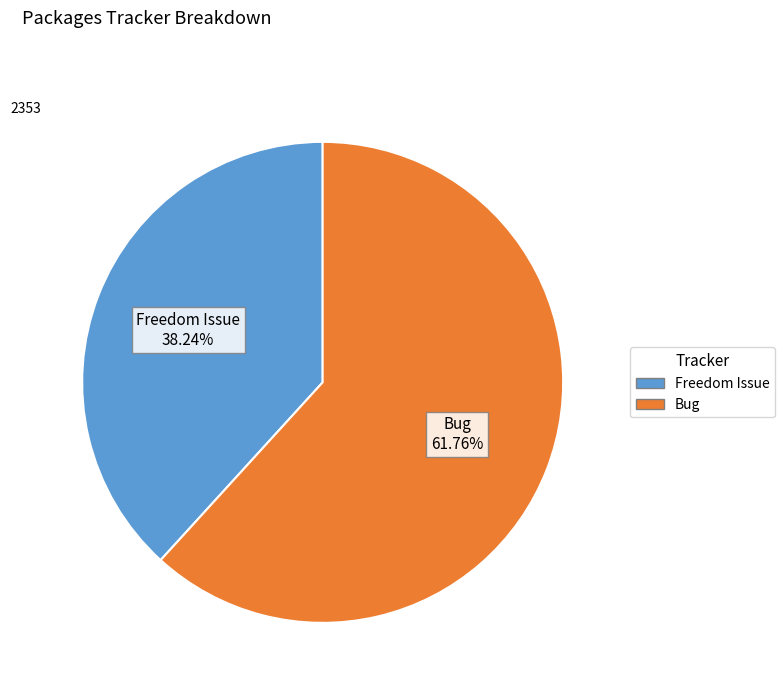

How many segments does this pie chart have?

2